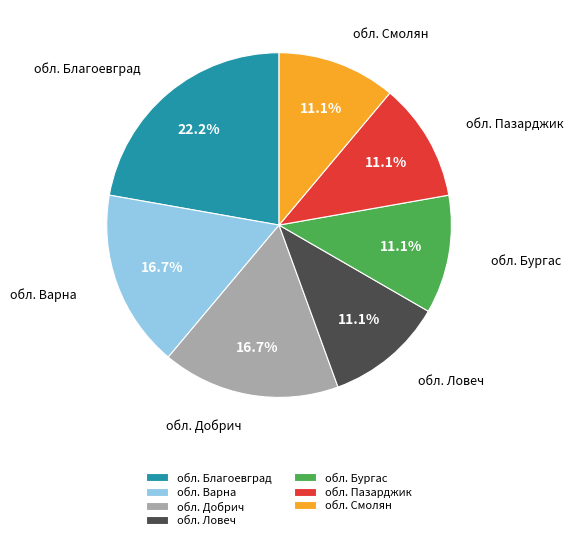

What percentage is NOT represented by обл. Смолян?

88.9%